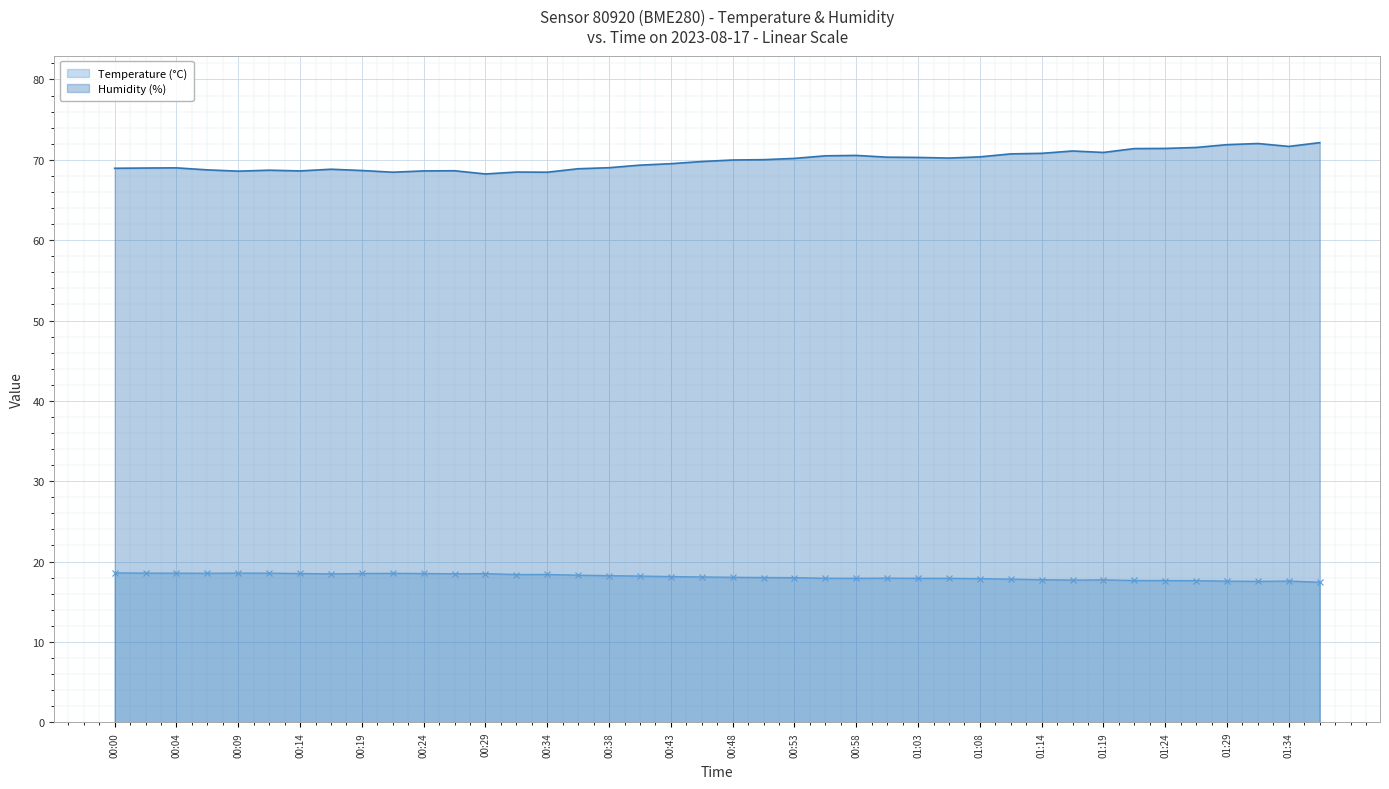

Which series has the largest total across all categories?

Humidity (%)